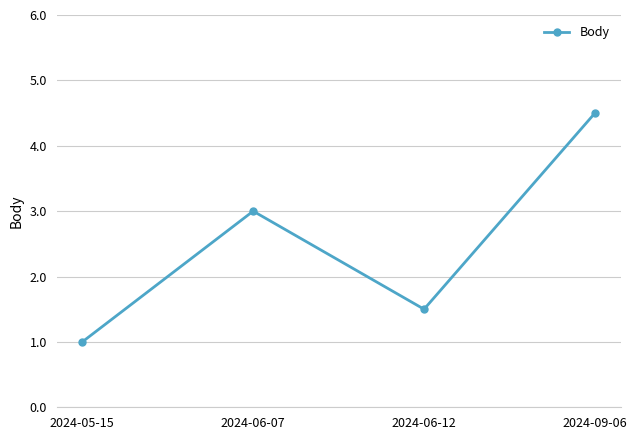

At which category does the data reach its first local valley?

2024-06-12